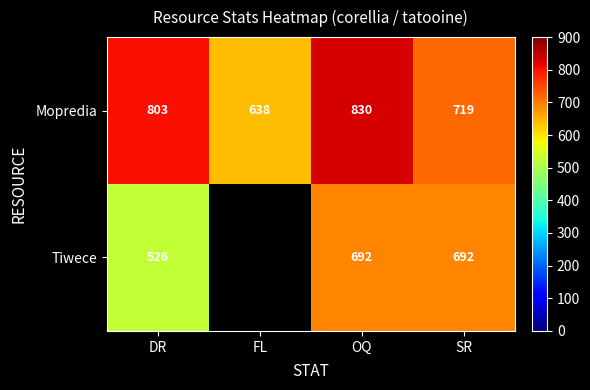

The value of Mopredia at DR is 1307.4. True or false?

False